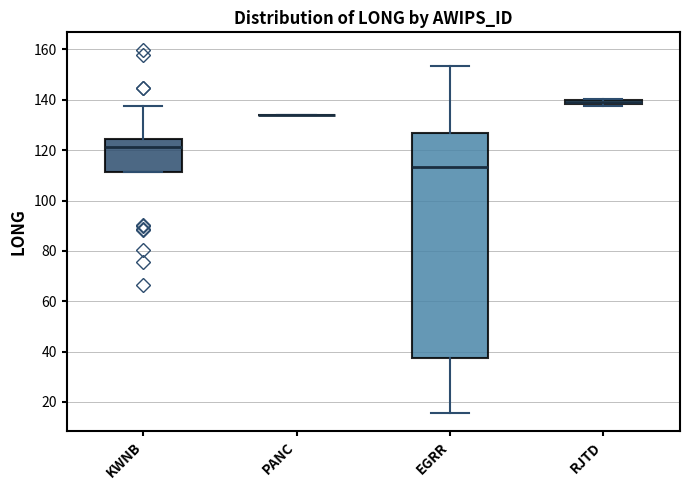

Which box is the tallest, from its lower edge to its upper edge?

EGRR